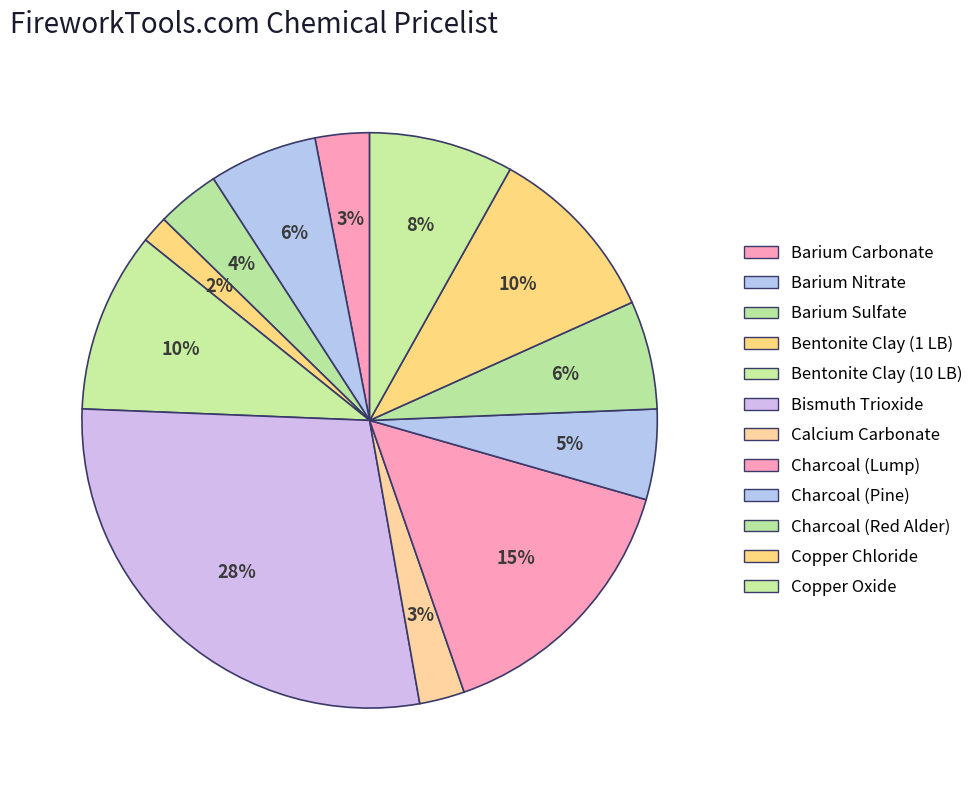

How many segments does this pie chart have?

12